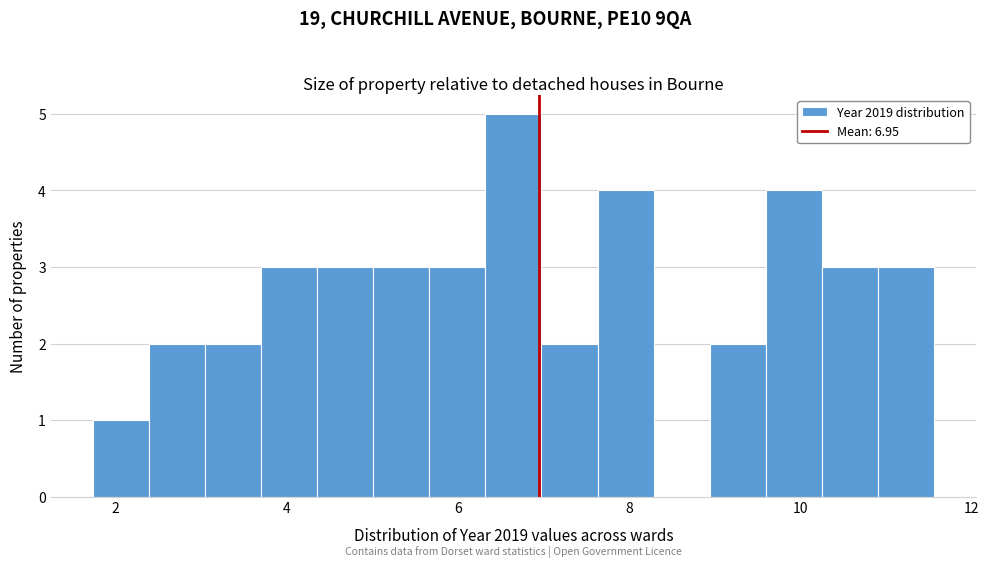

Around what value on the x-axis is the tallest bar? Give the approximate position of its centre, as read against the axis.

6.6